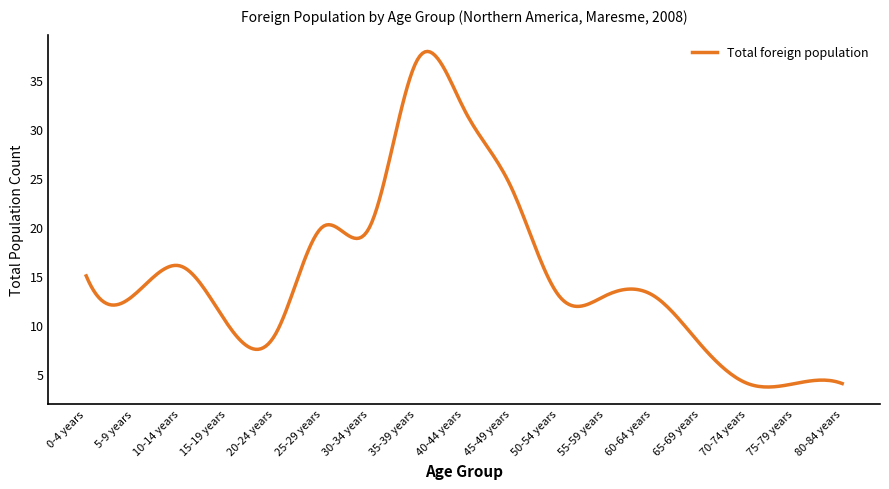

What is the greatest value displayed?

37.9